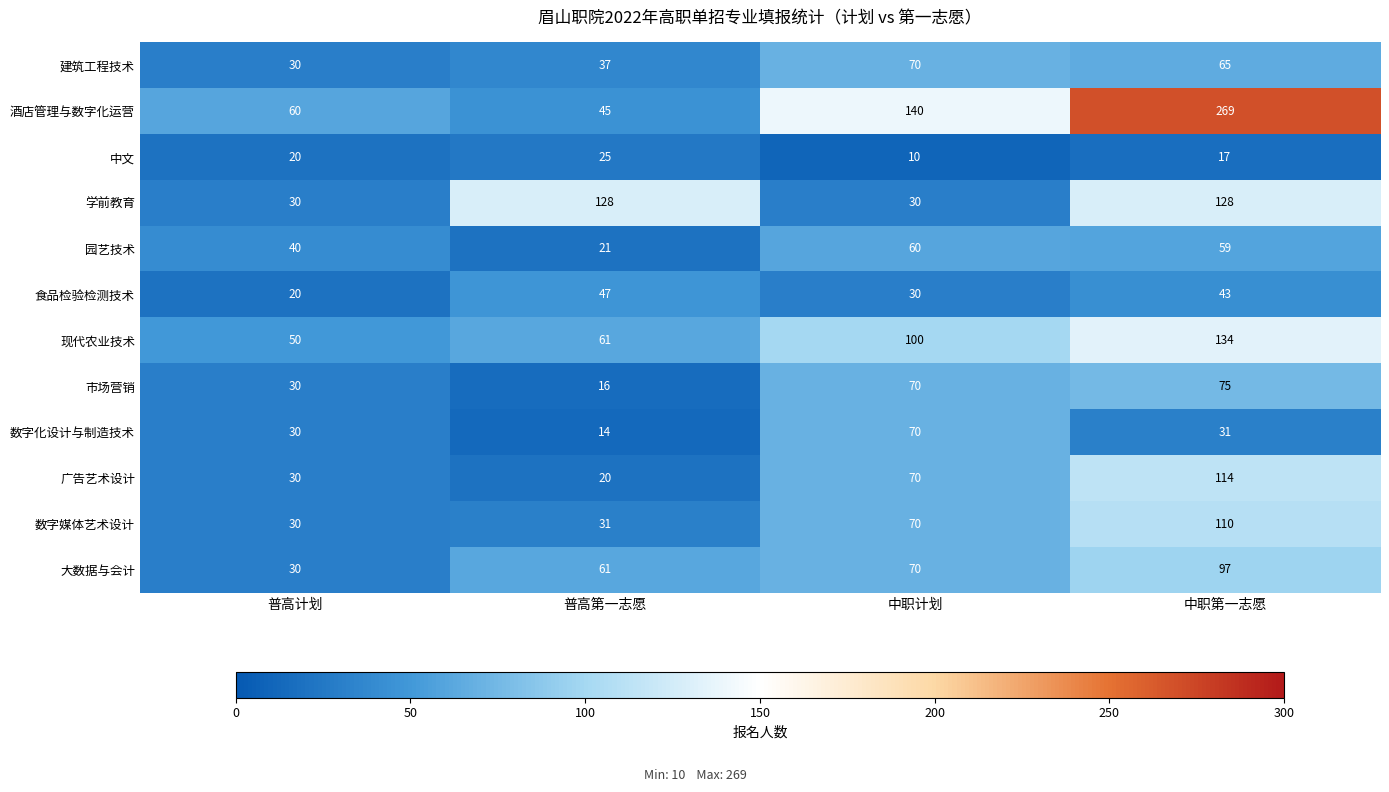

Is the value of 市场营销 at 中职第一志愿 greater than the value of 大数据与会计 at 中职计划?

Yes